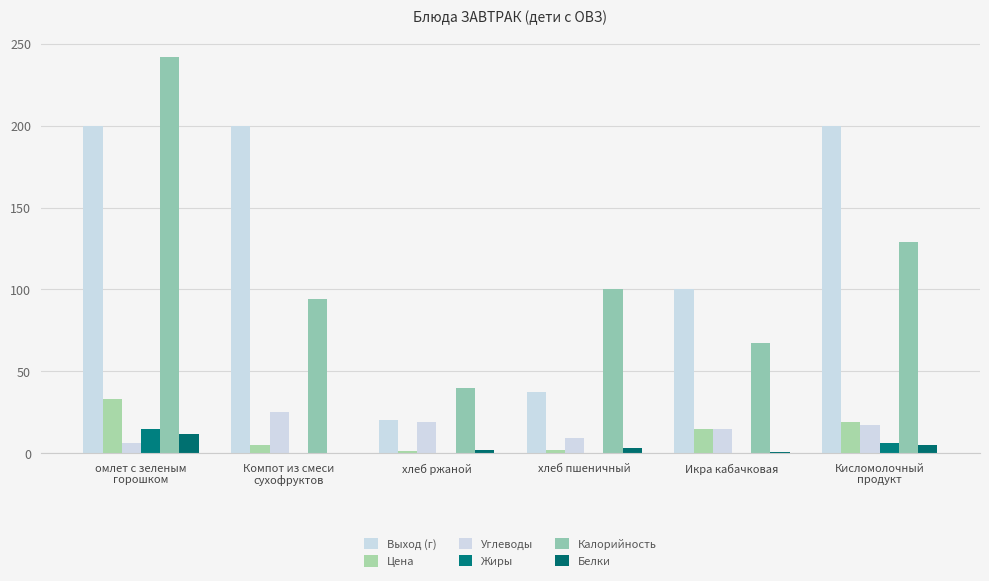

What is the value of the Выход (г) bar at the 3rd from the left?

20.0